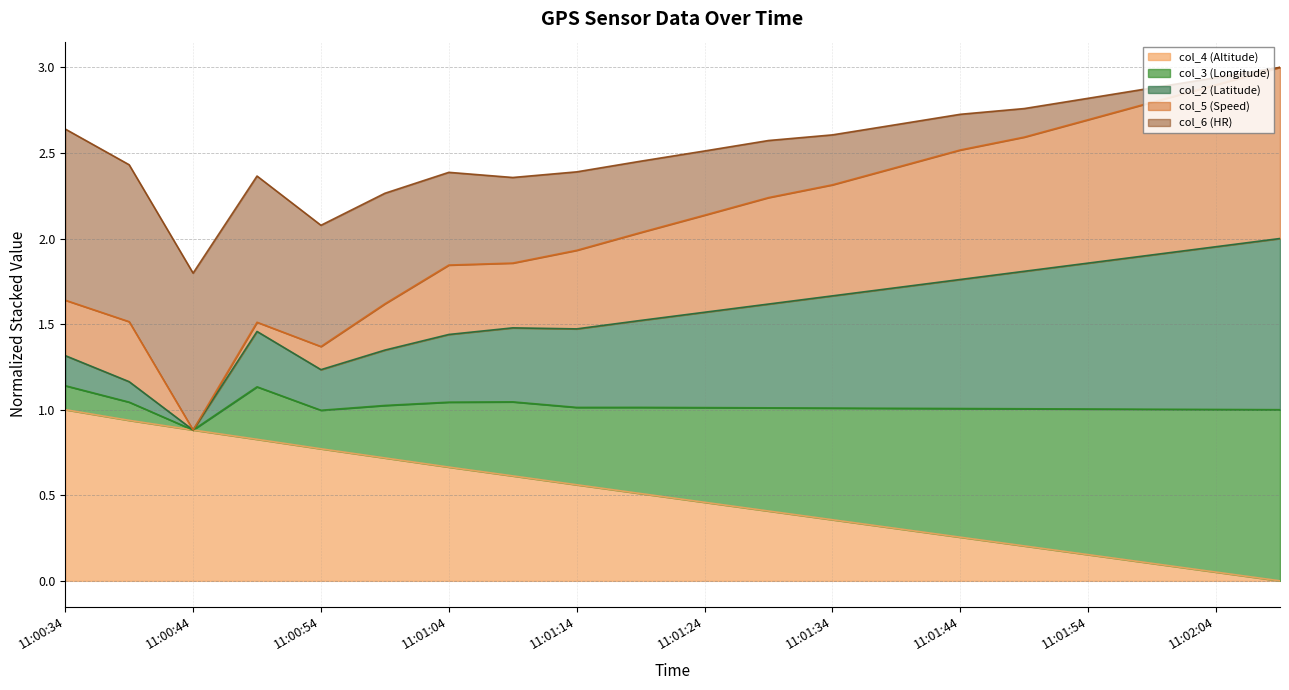

The col_4 (Altitude) series shows 0.8 at 11:01:24. True or false?

False